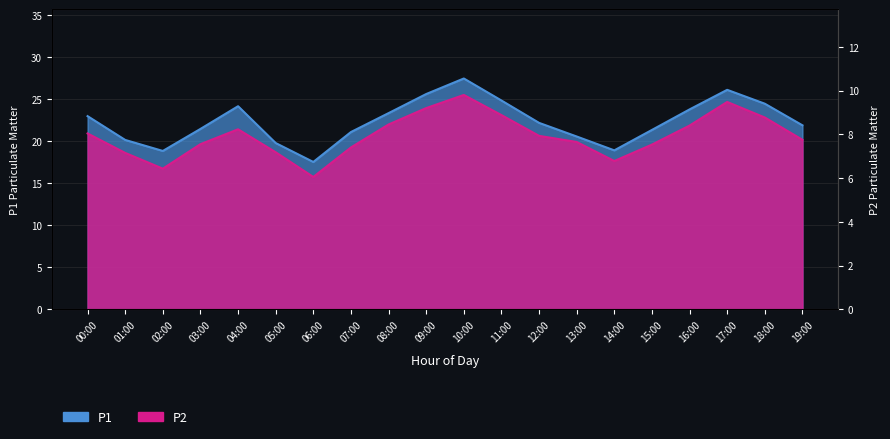

At which category is the sum across all series the highest?

10:00